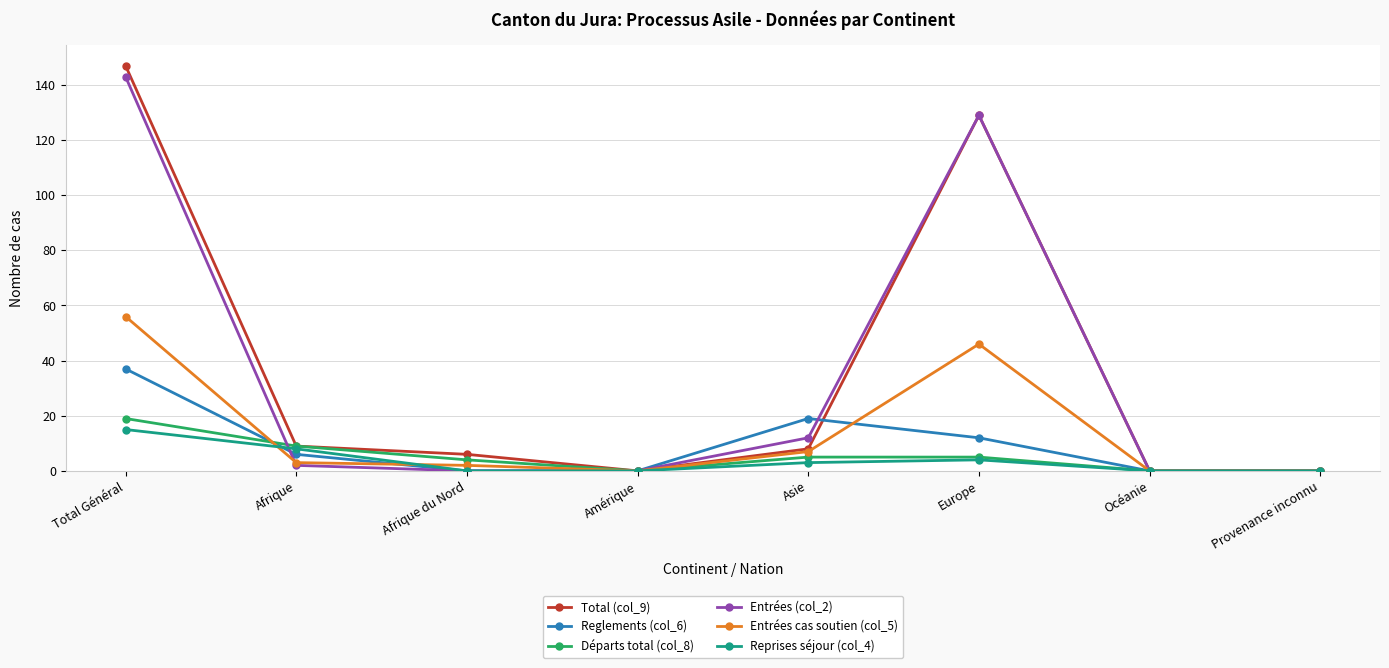

At which category is the sum across all series the highest?

Total Général